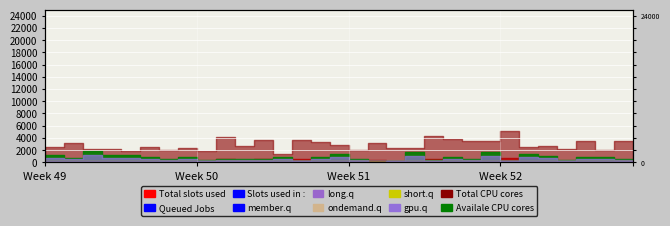

True or false: member.q and Queued Jobs intersect in this chart.

True